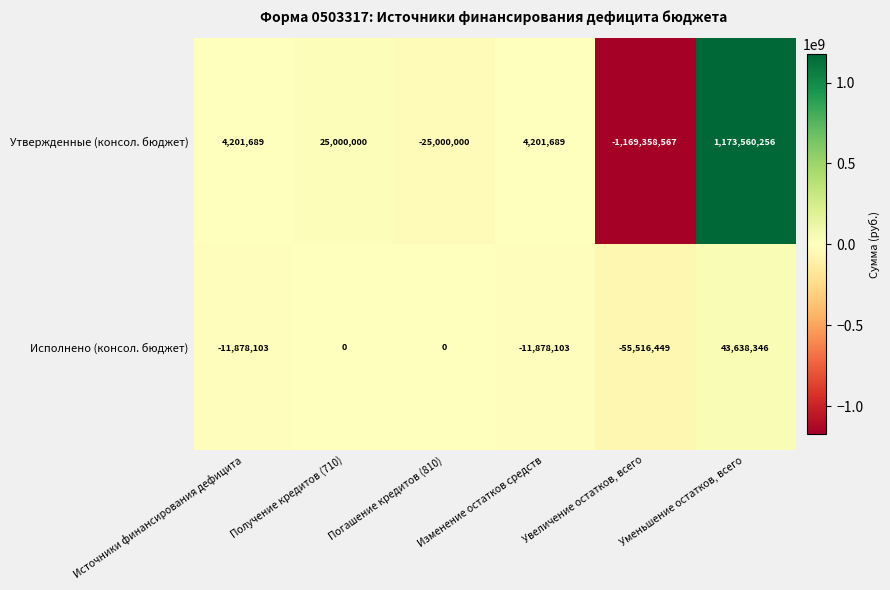

What is the maximum value for Утвержденные (консол. бюджет)?

1173560256